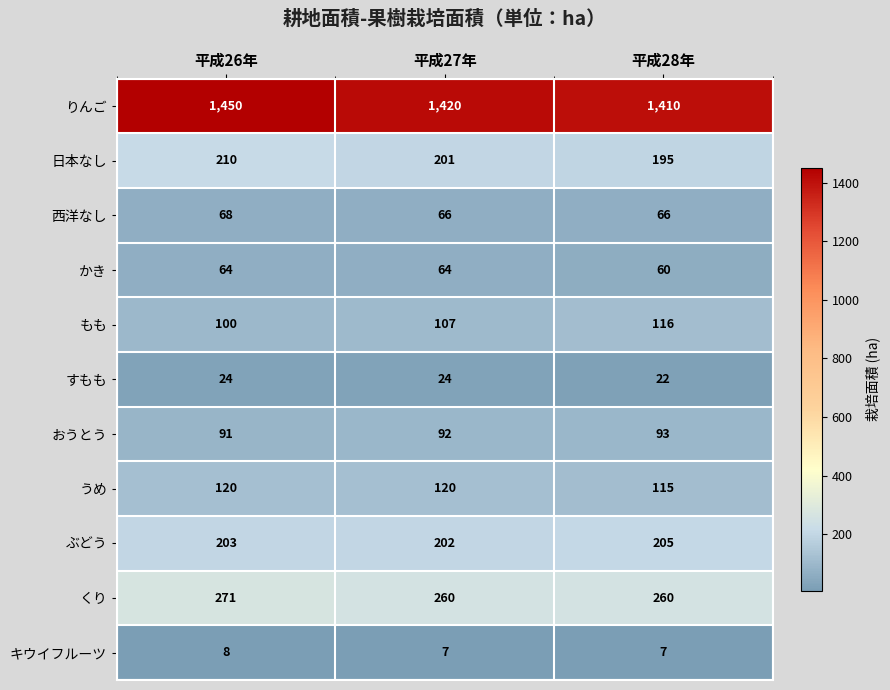

How many うめ values are between 115 and 120?

3